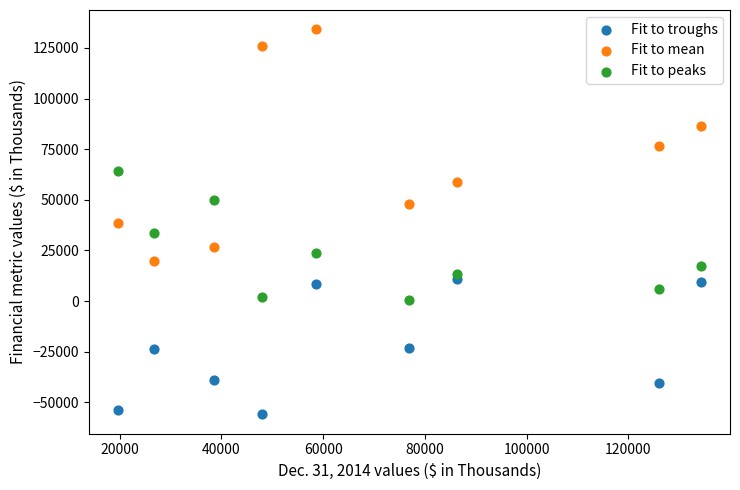

What is the X range (max minus min) for the scatter plot?

114584